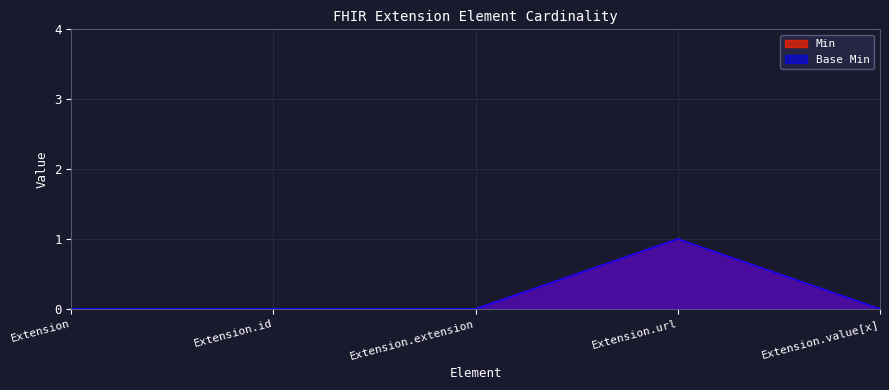

What is the maximum value shown in the chart?

1